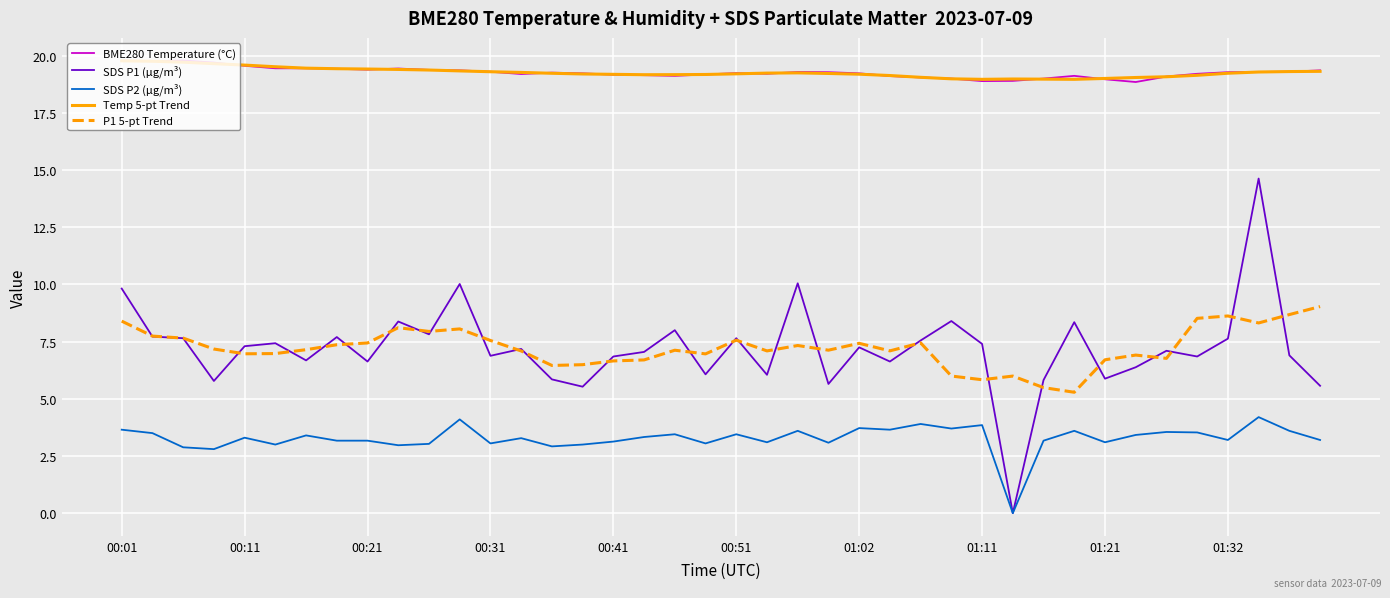

True or false: P1 5-pt Trend and Temp 5-pt Trend cross at least once.

False